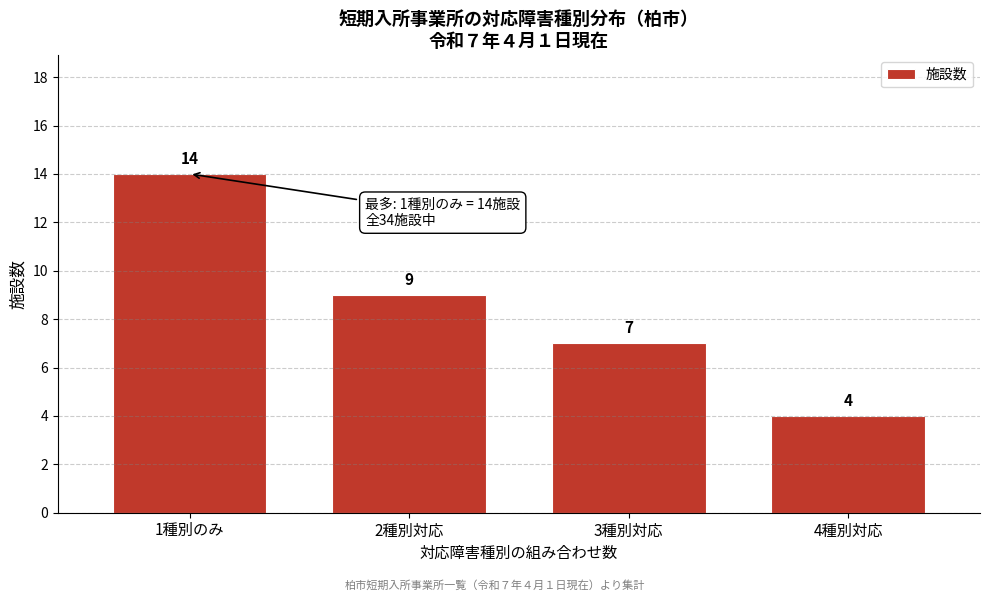

Reading left to right, what are all the values shown in this chart?

14	9	7	4